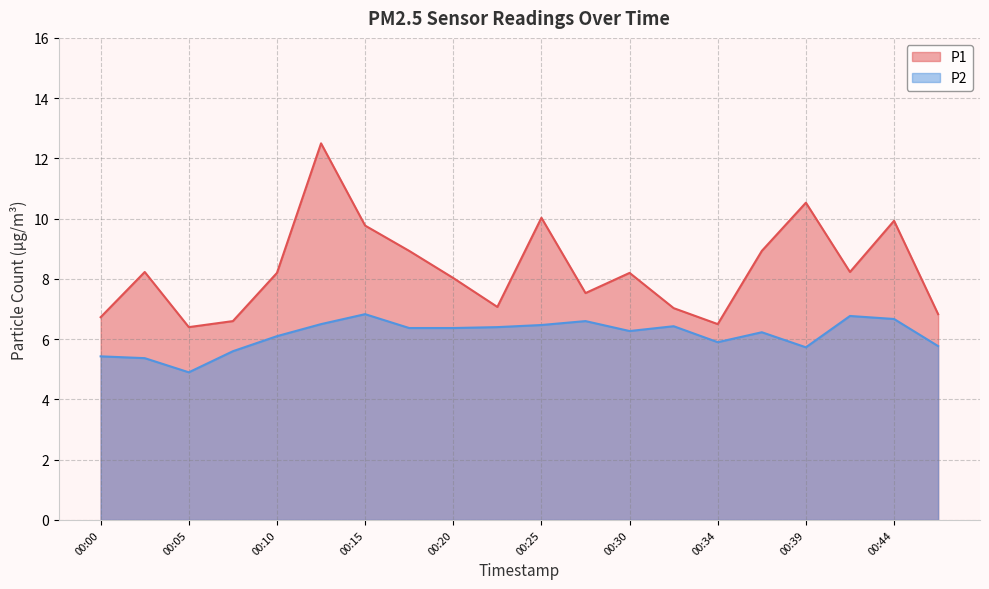

Rank the series by their maximum value, from highest to lowest.

P1, P2